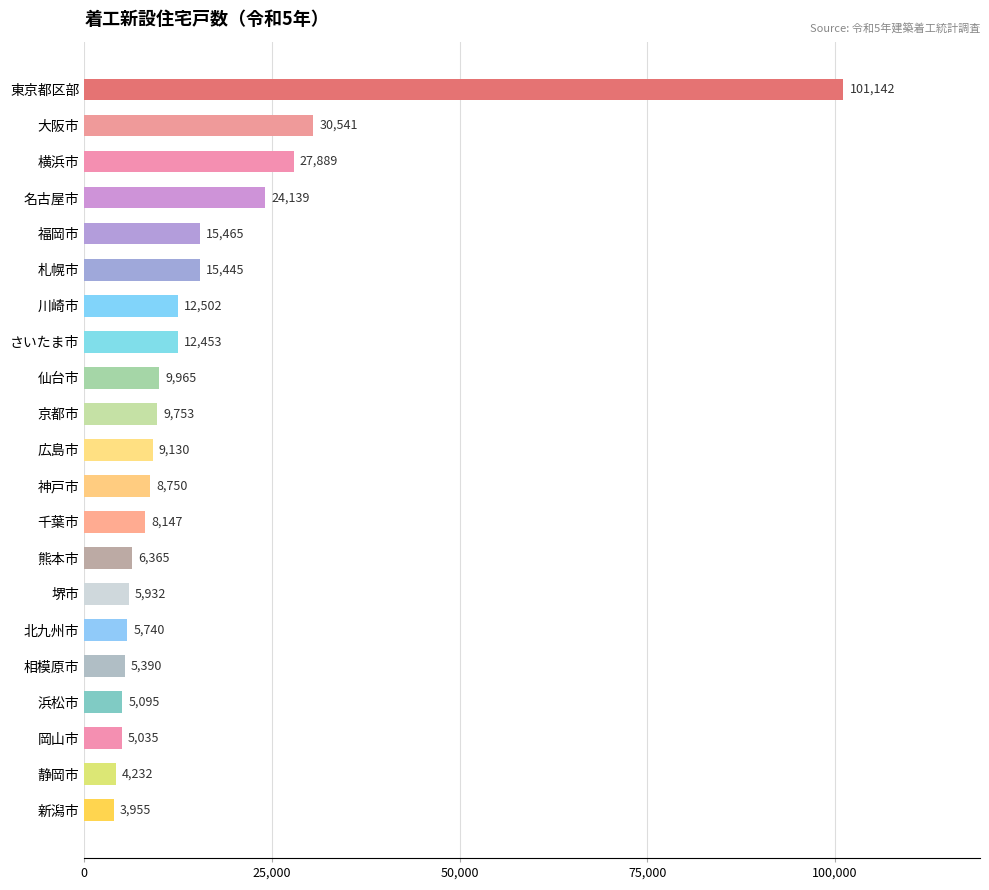

How many data points are less than 9130?

10